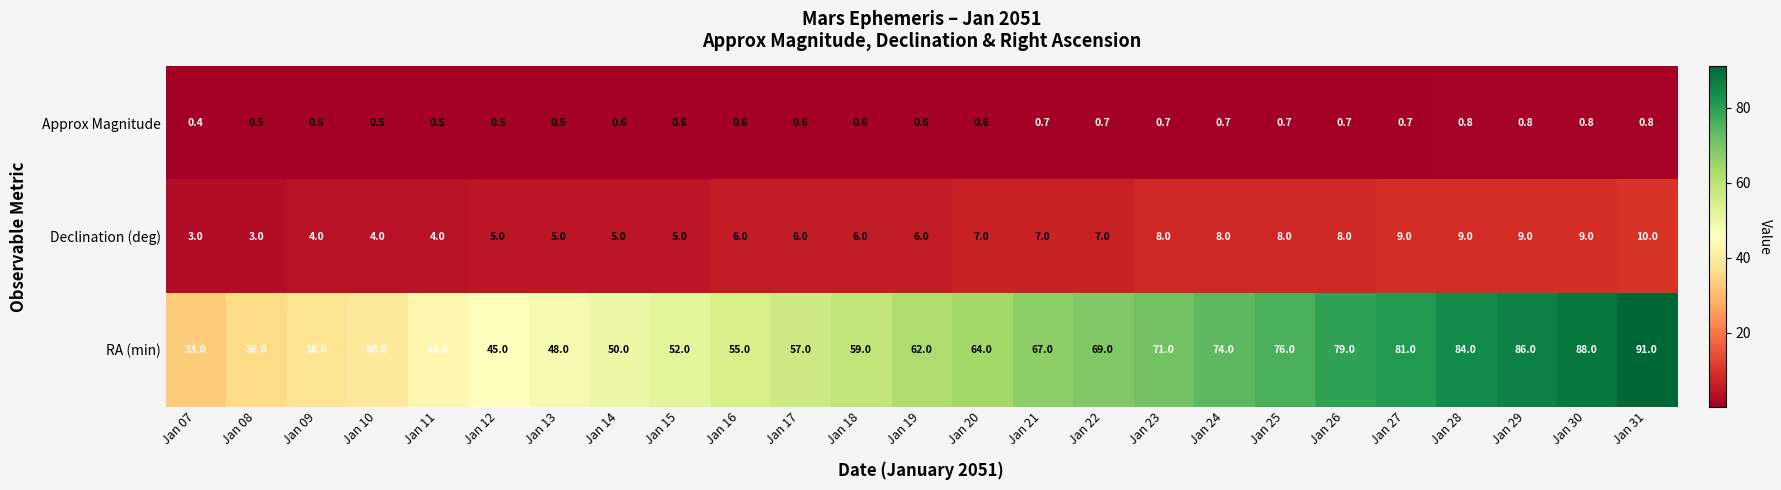

Rank the series by their maximum value, from lowest to highest.

Approx Magnitude, Declination (deg), RA (min)